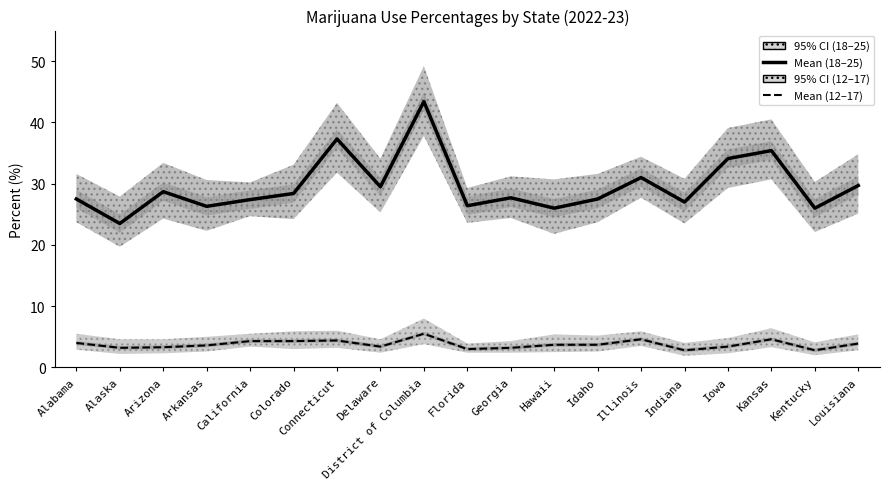

What is the total value across all series at District of Columbia?

48.9